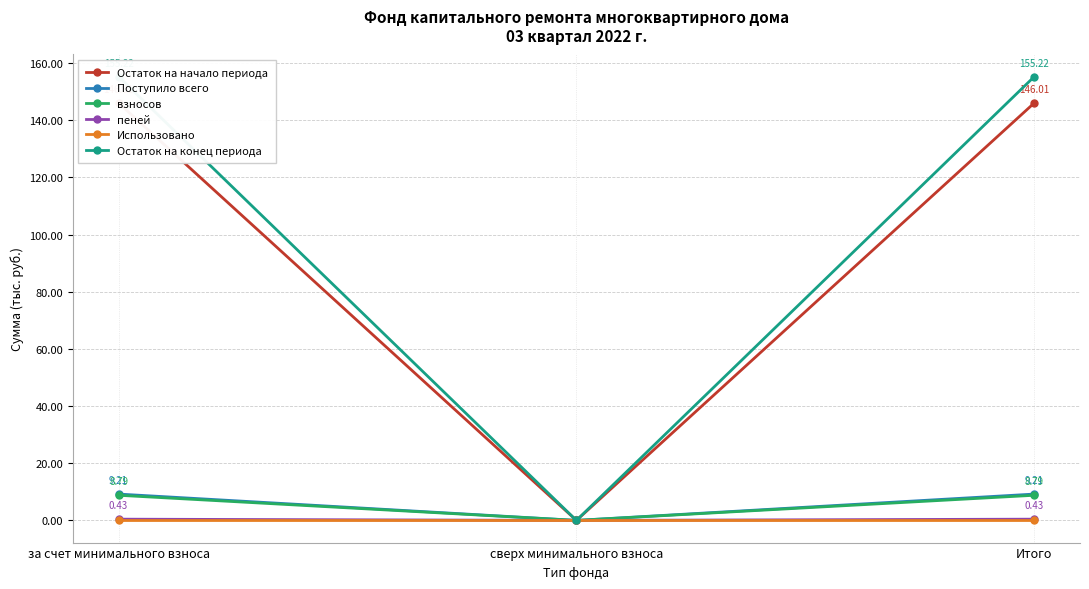

Which series has the largest range (max minus min)?

Остаток на конец периода